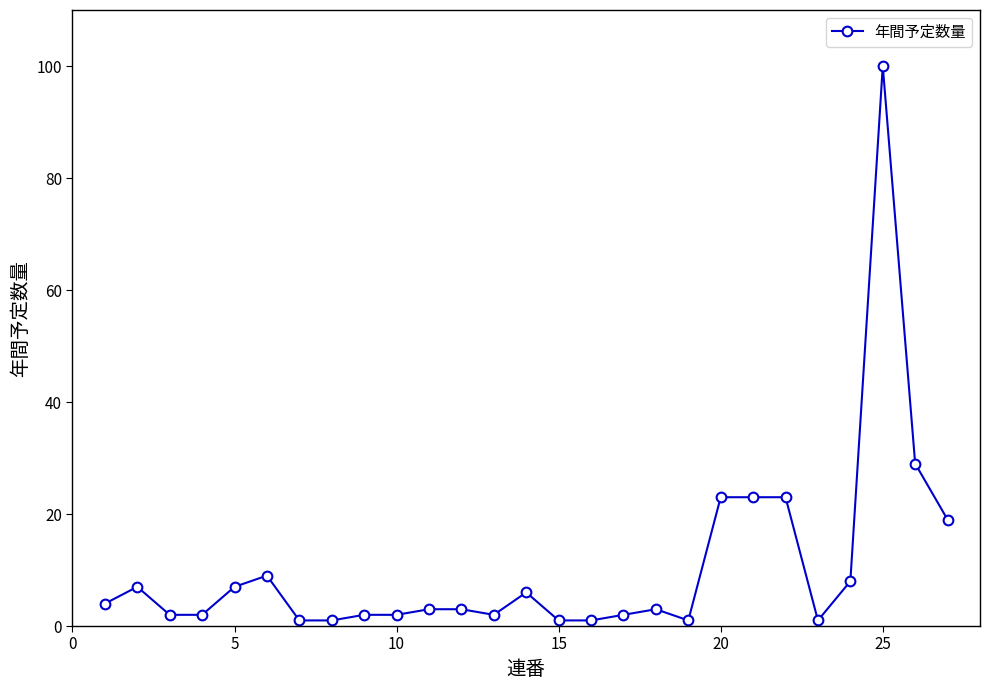

What is the average value?

11